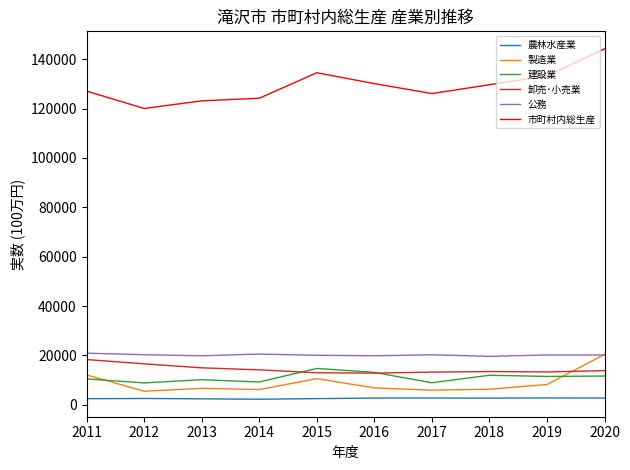

Which series has the largest range (max minus min)?

市町村内総生産